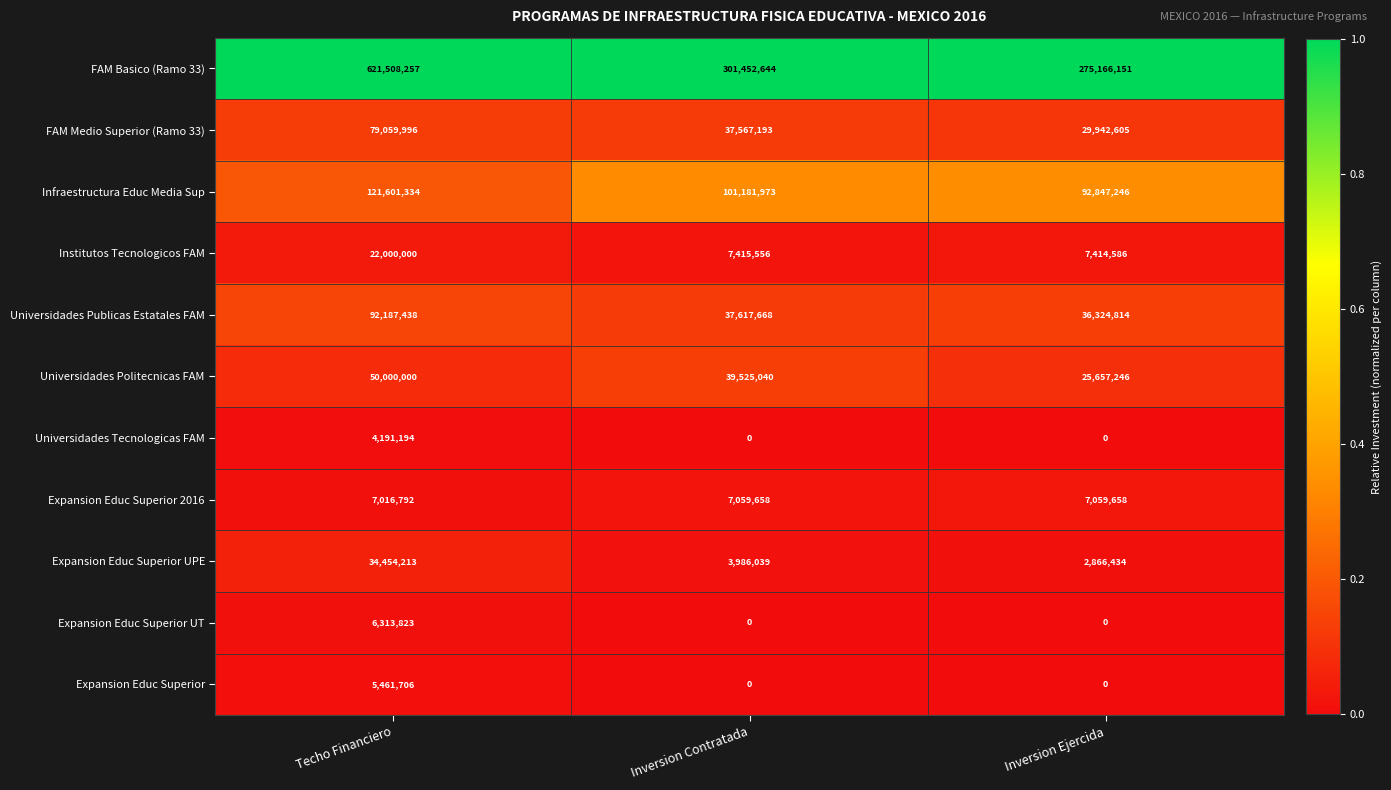

At how many categories does at least one series exceed 71400160?

3